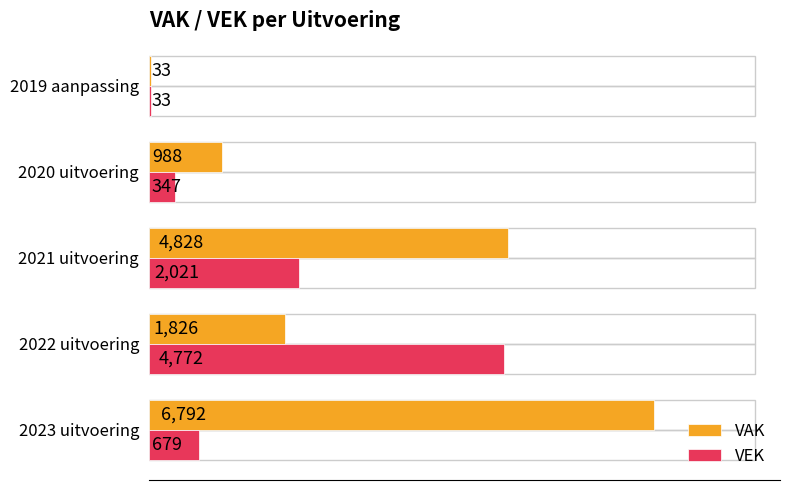

Count the VAK values in the range 988 to 4828.

3